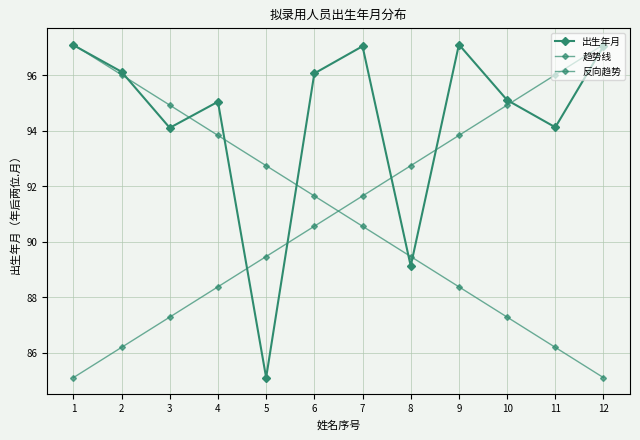

Reading right to left, transcribe all the data shown in this chart.

出生年月: 97.0	94.1	95.1	97.1	89.1	97.0	96.1	85.1	95.0	94.1	96.1	97.1
趋势线: 97.1	96.0	94.9	93.8	92.7	91.6	90.6	89.5	88.4	87.3	86.2	85.1
反向趋势: 85.1	86.2	87.3	88.4	89.5	90.6	91.6	92.7	93.8	94.9	96.0	97.1